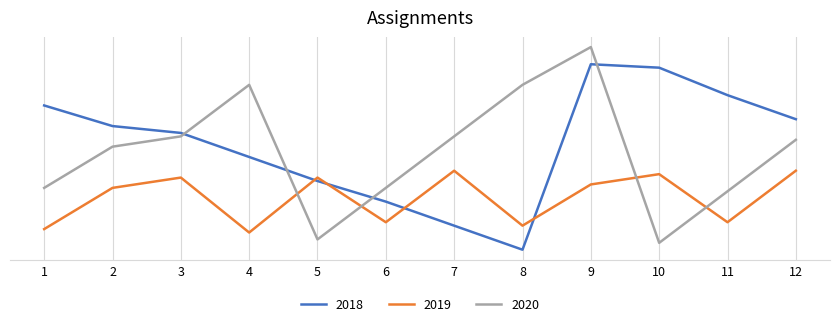

What are all the series names shown in the legend?

2018, 2019, 2020